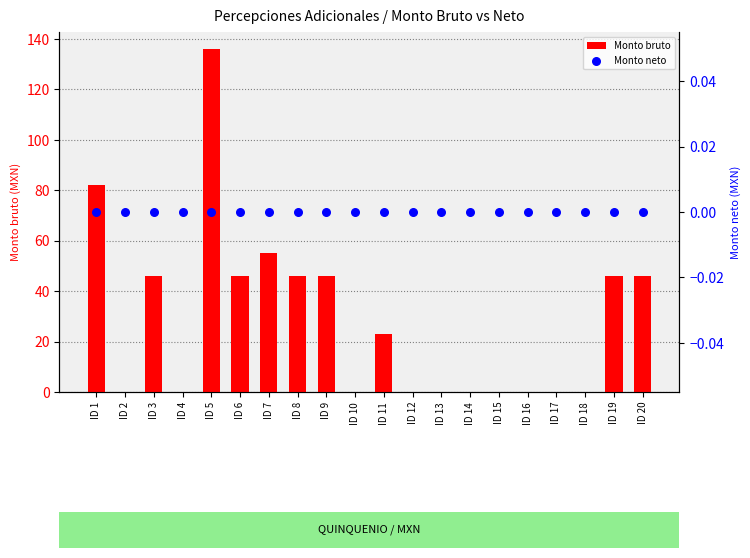

Which series reaches the maximum Y coordinate?

Monto bruto